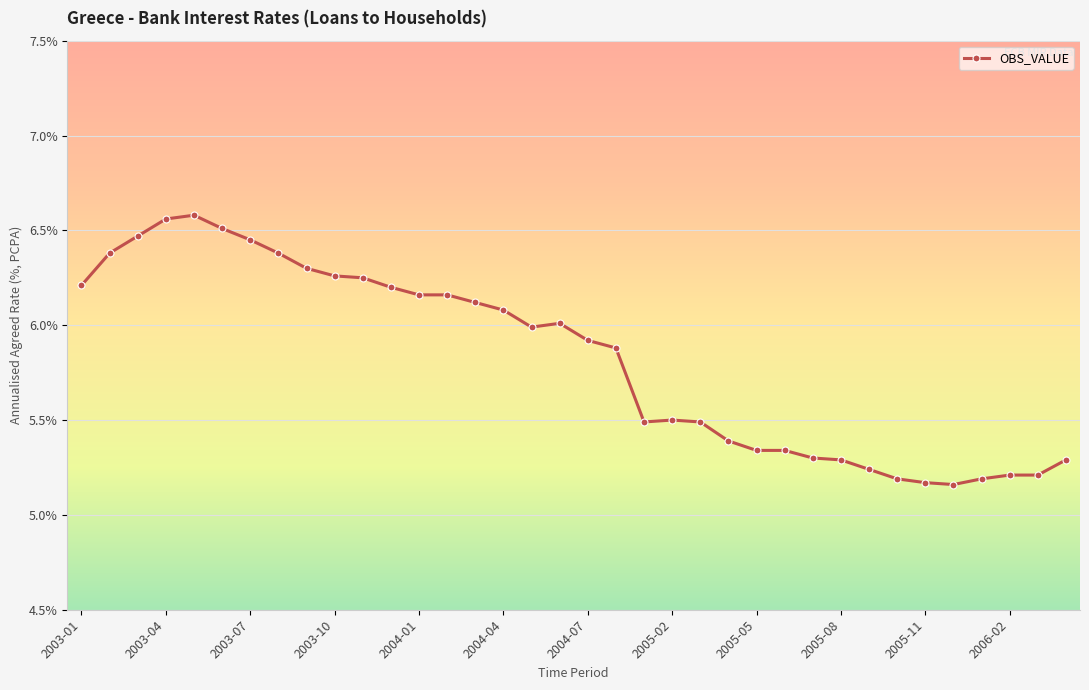

True or false: there are more than 2 points higher than both neighbors.

True